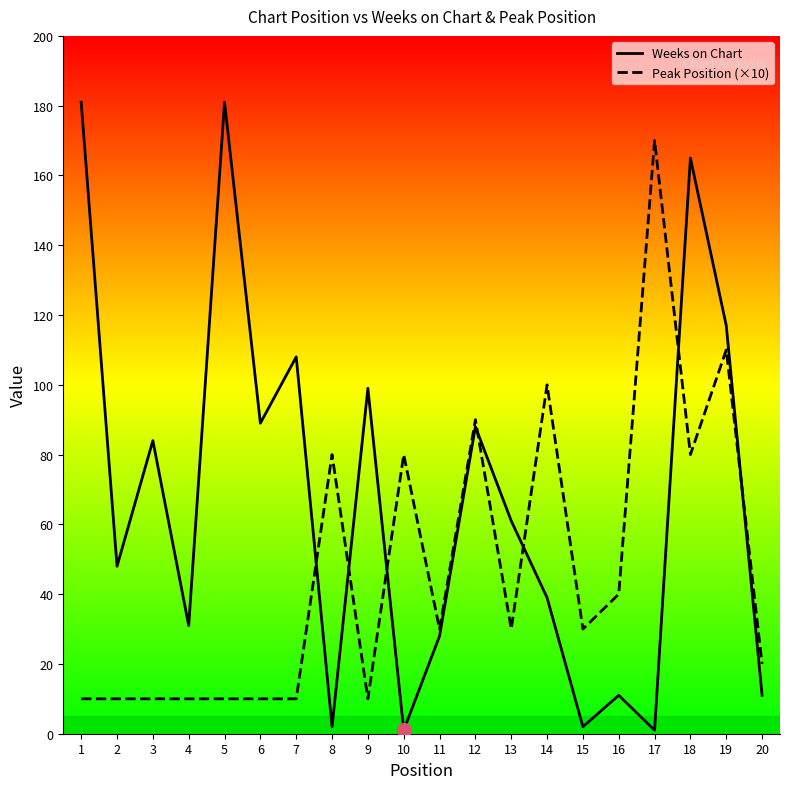

At which label is Weeks on Chart closest to 91?

6